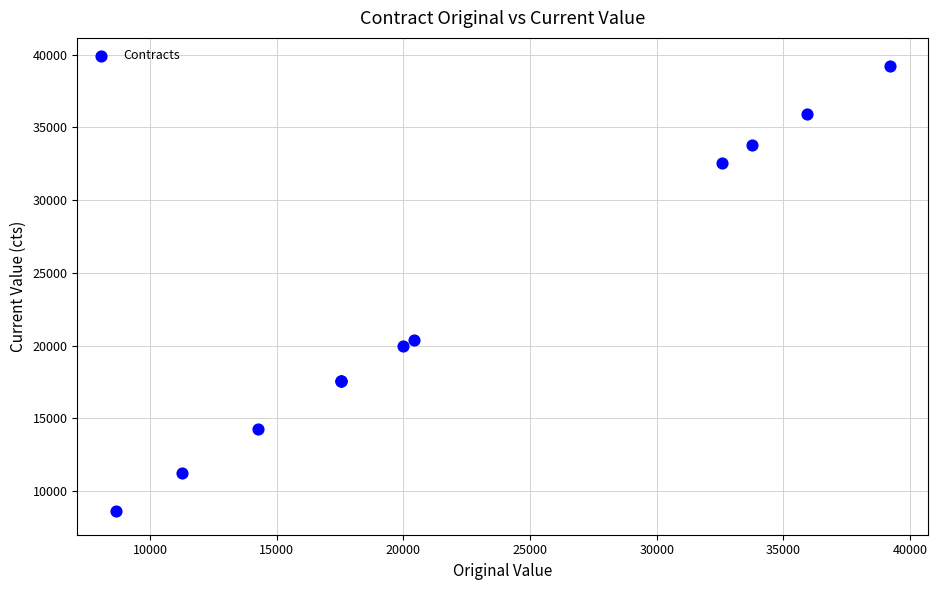

What Y value in the scatter plot is closest to 23924?

20400.0